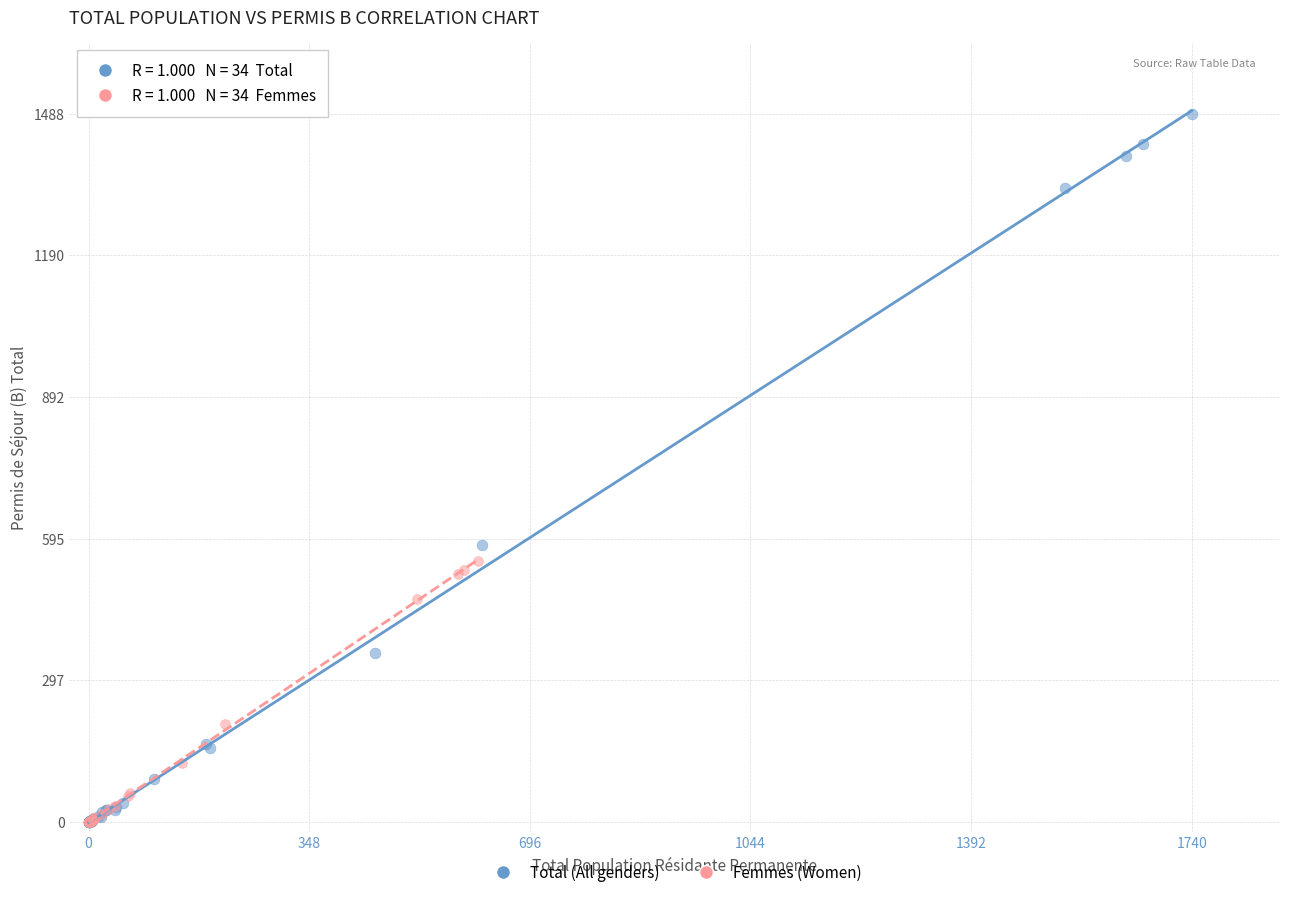

Which series reaches the maximum Y coordinate?

Total (All genders)